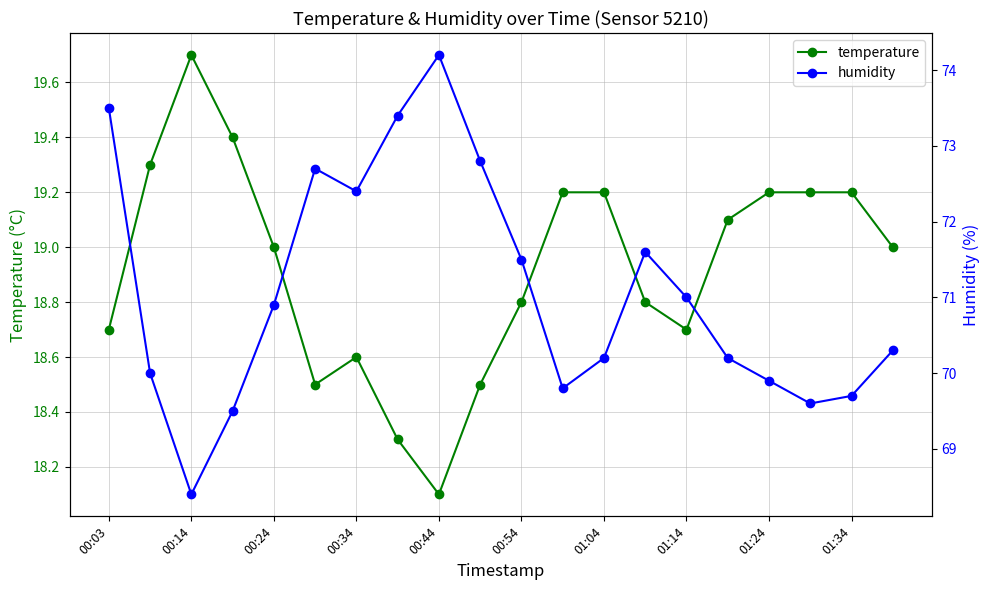

List the series in order of their peak value, lowest first.

temperature, humidity